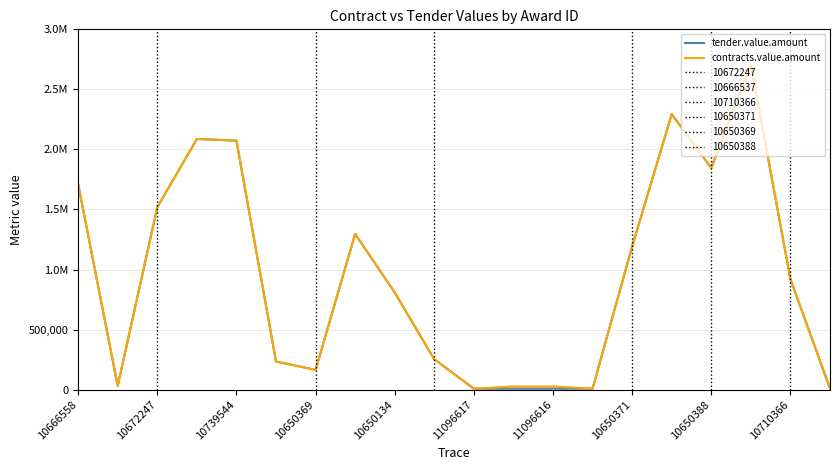

How many distinct data groups are displayed?

2